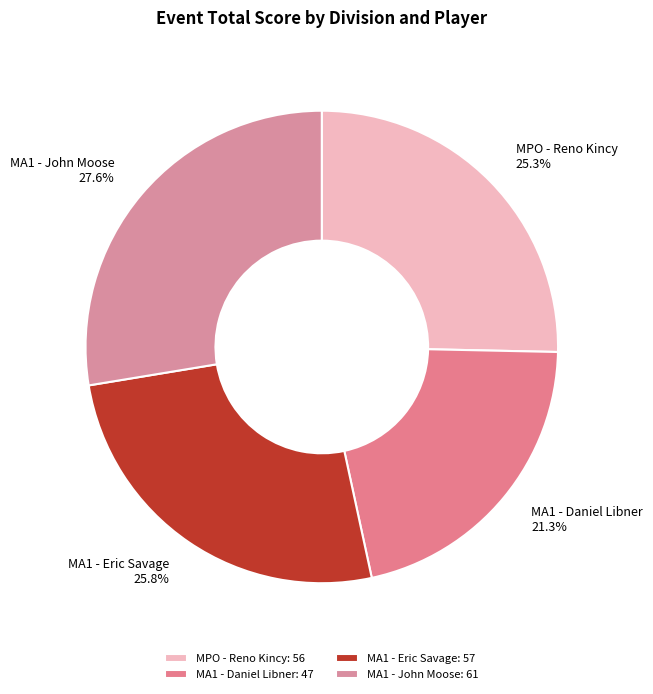

True or false: MA1 - John Moose accounts for 28% of the total.

True